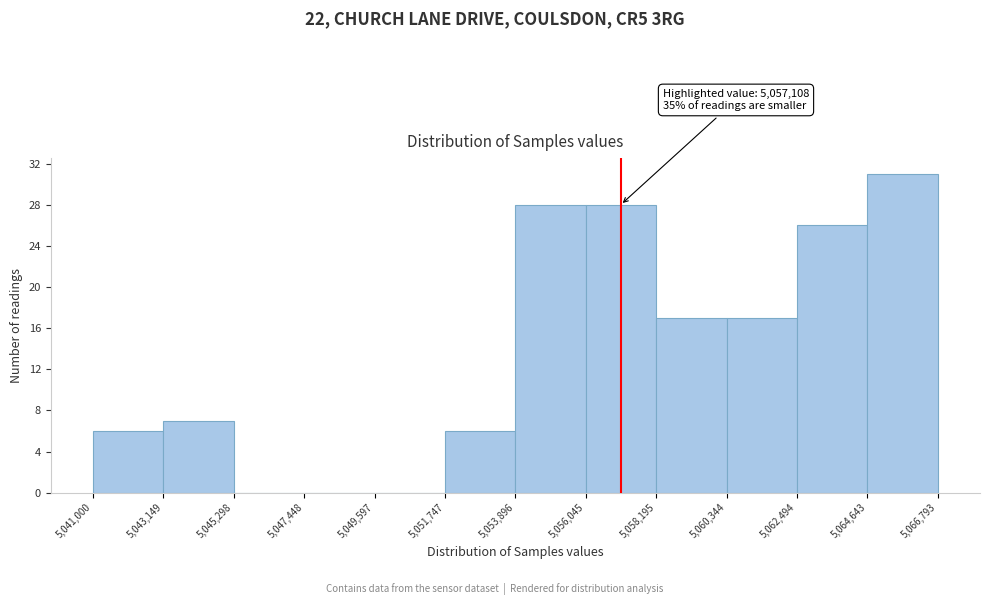

Over which range of the x-axis is the bar tallest?

5,064,643 to 5,066,793